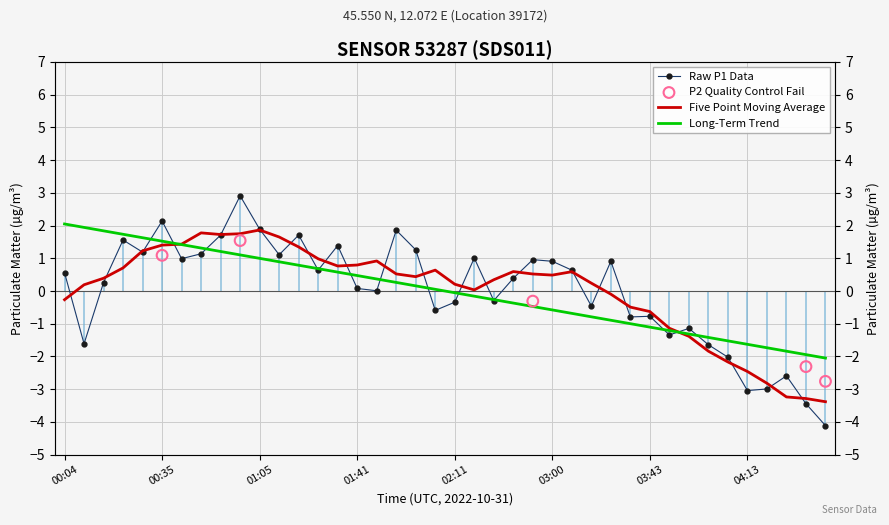

Approximately how many times larger is the value at 13 compared to 10?

0.3